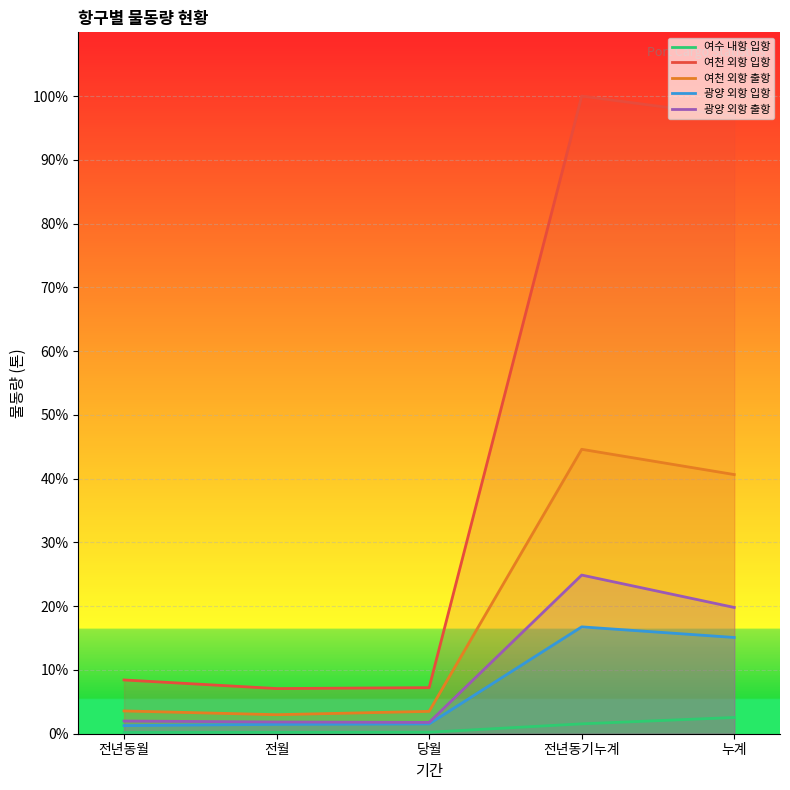

How many lines are shown in the chart?

5